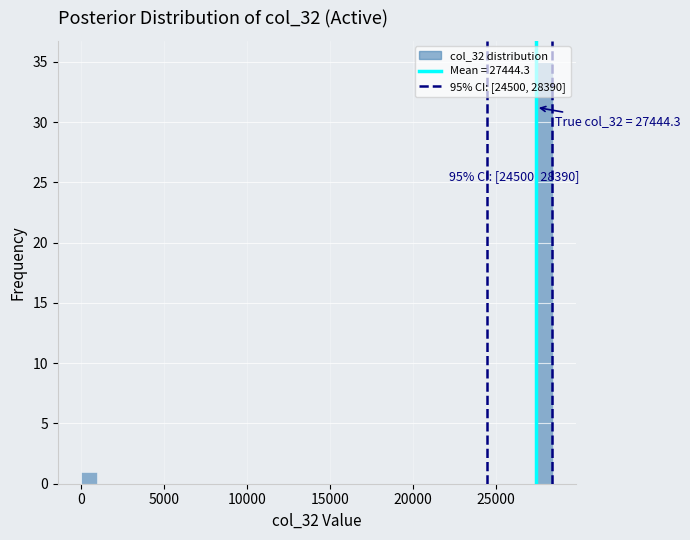

Around what value on the x-axis is the tallest bar? Give the approximate position of its centre, as read against the axis.

28000